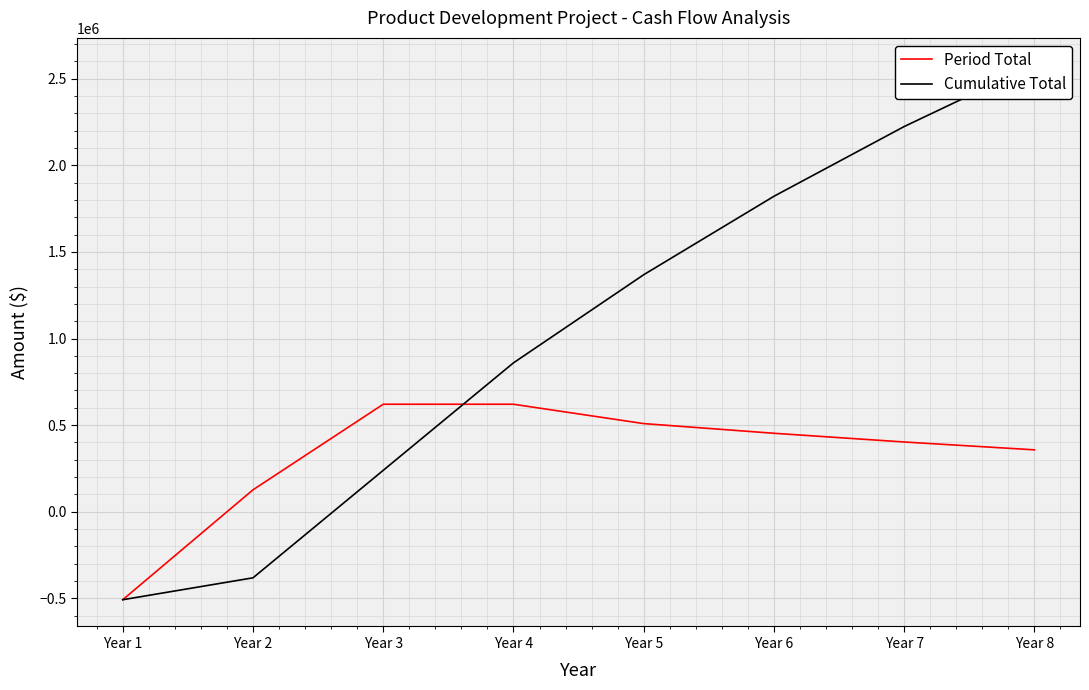

Which series has the largest total across all categories?

Cumulative Total